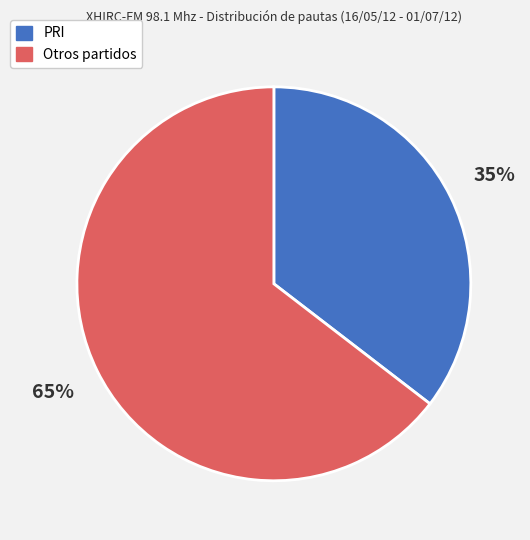

What percentage is the PRI slice, to the nearest percent?

35%